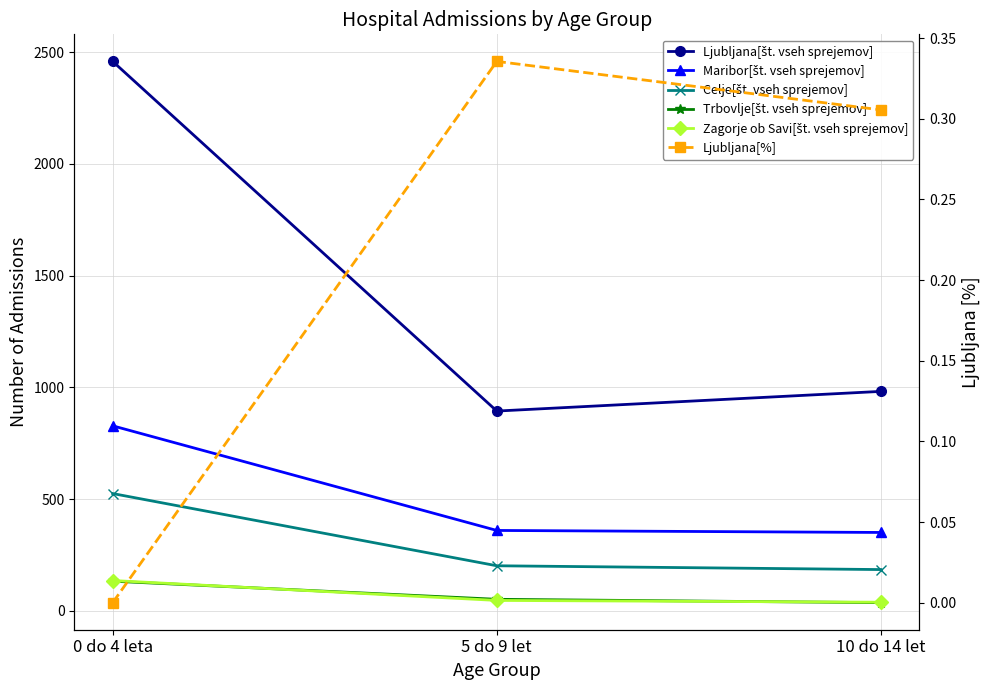

What is the sum of the Maribor[št. vseh sprejemov] values at 5 do 9 let and 0 do 4 leta?

1188.0